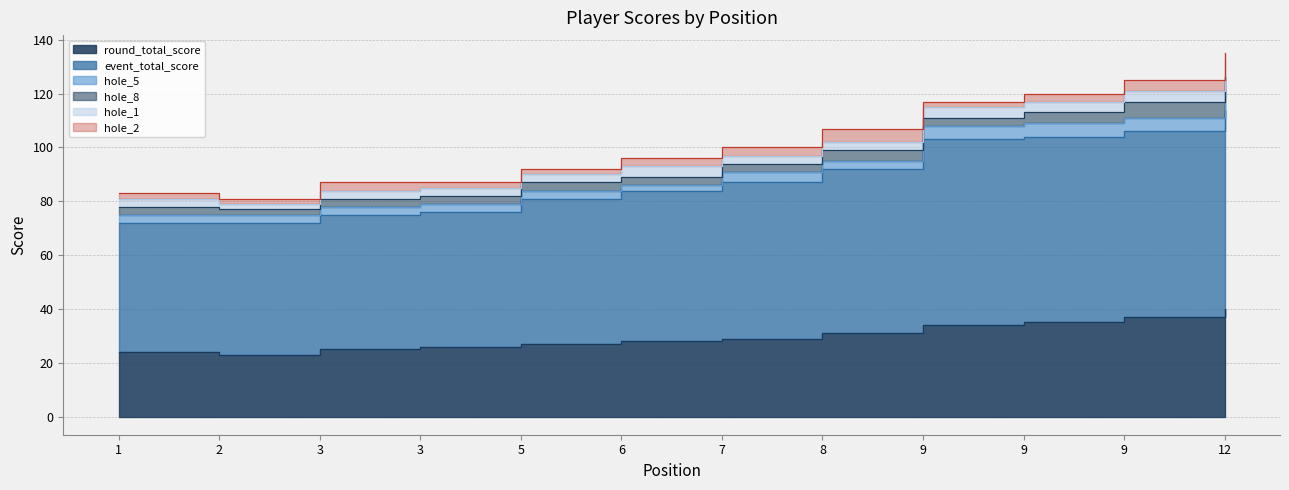

Reading right to left, extract all data points from this chart.

round_total_score: 12=40	9=37	9=35	9=34	8=31	7=29	6=28	5=27	3=26	3=25	2=23	1=24
event_total_score: 12=74	9=69	9=69	9=69	8=61	7=58	6=56	5=54	3=50	3=50	2=49	1=48
hole_5: 12=7	9=5	9=5	9=5	8=3	7=4	6=2	5=3	3=3	3=3	2=3	1=3
hole_8: 12=5	9=6	9=4	9=3	8=4	7=3	6=3	5=3	3=3	3=3	2=2	1=3
hole_1: 12=6	9=4	9=4	9=4	8=3	7=3	6=4	5=3	3=3	3=3	2=2	1=3
hole_2: 12=3	9=4	9=3	9=2	8=5	7=3	6=3	5=2	3=2	3=3	2=2	1=2